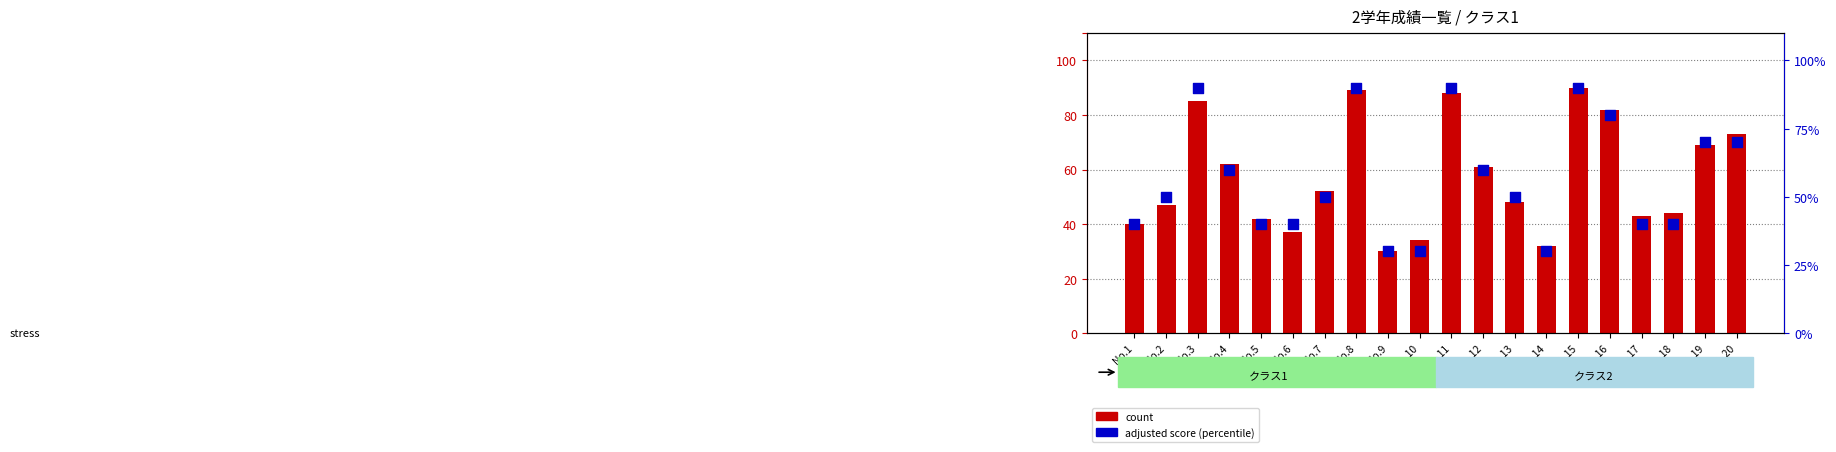

Which series reaches the maximum Y coordinate?

count